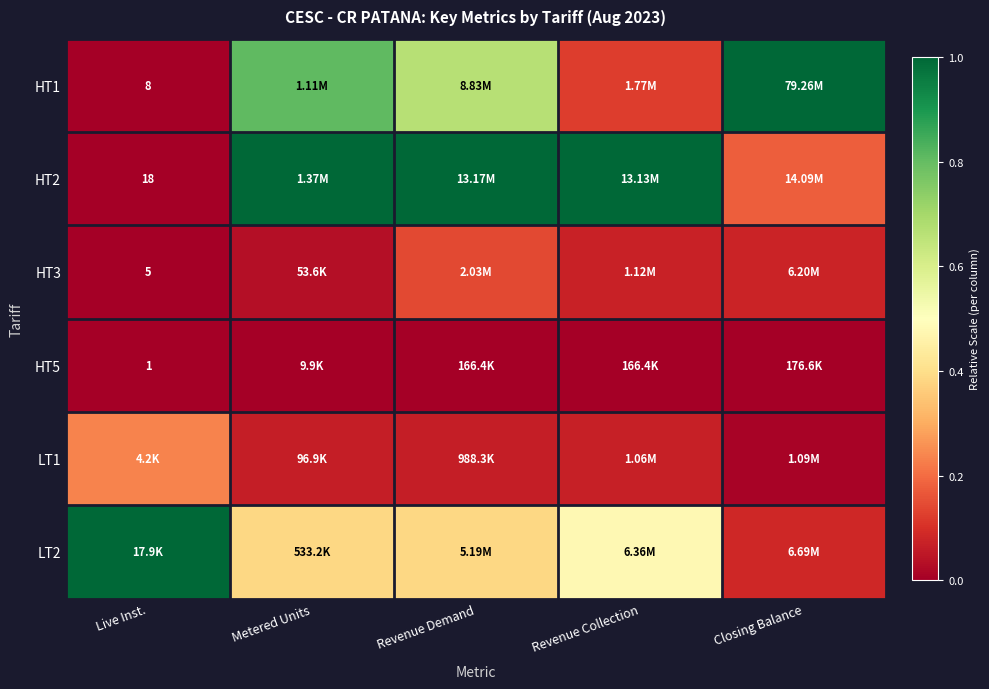

Rank the series at Metered Units from lowest to highest value.

HT5, HT3, LT1, LT2, HT1, HT2